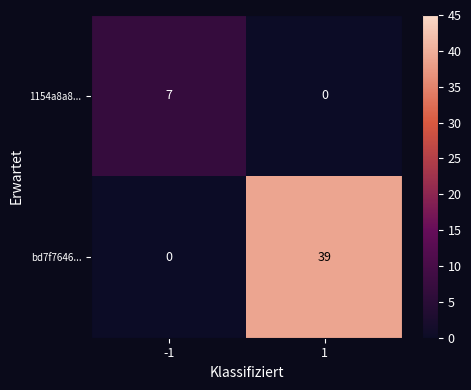

At how many categories does at least one series exceed 35?

1